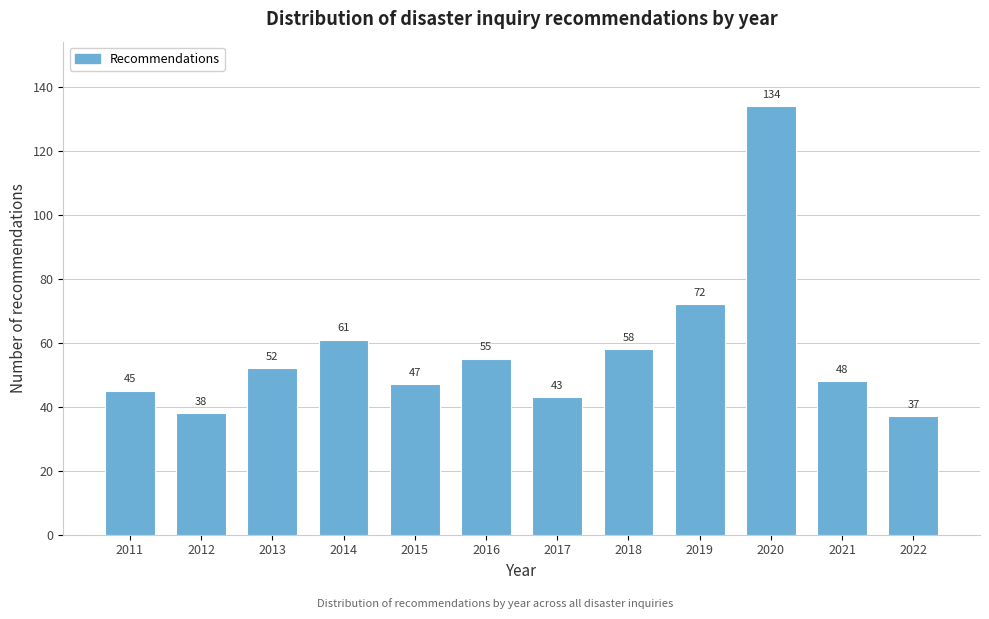

Reading right to left, transcribe all the data shown in this chart.

37	48	134	72	58	43	55	47	61	52	38	45